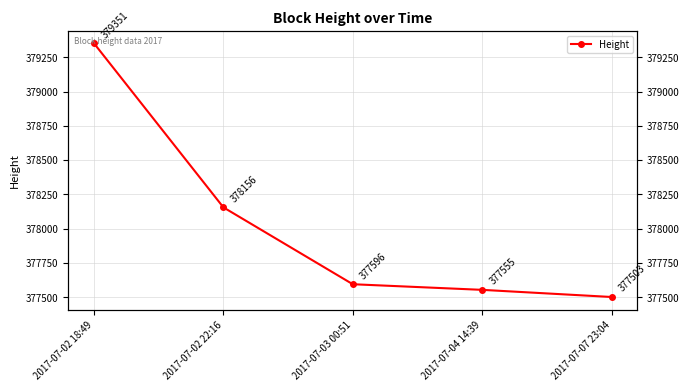

How many categories are shown in the chart?

5